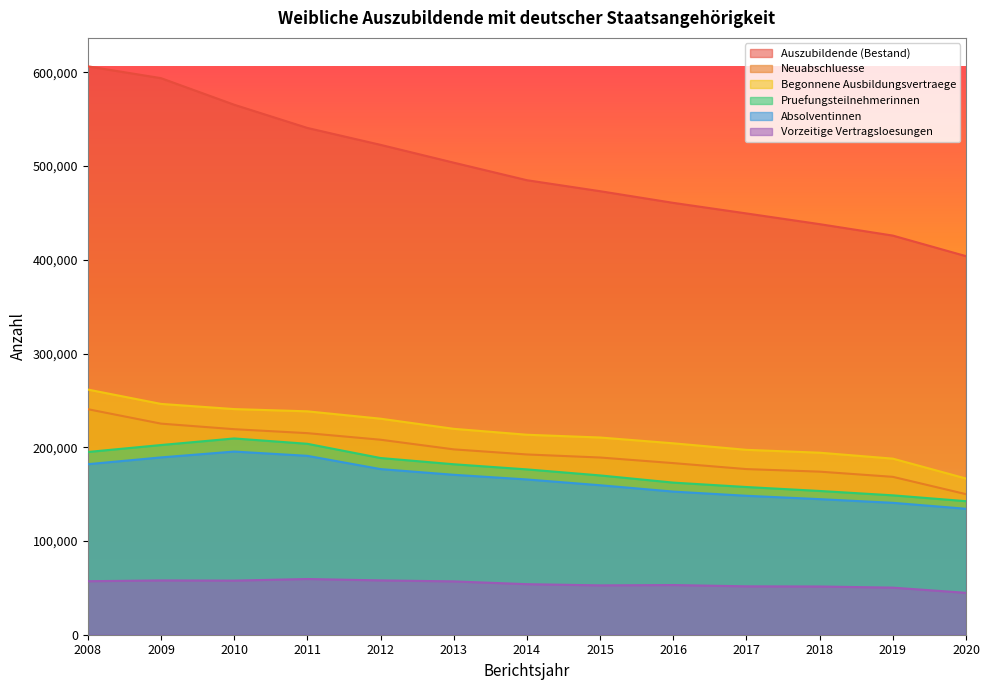

True or false: Vorzeitige Vertragsloesungen and Neuabschluesse intersect in this chart.

False